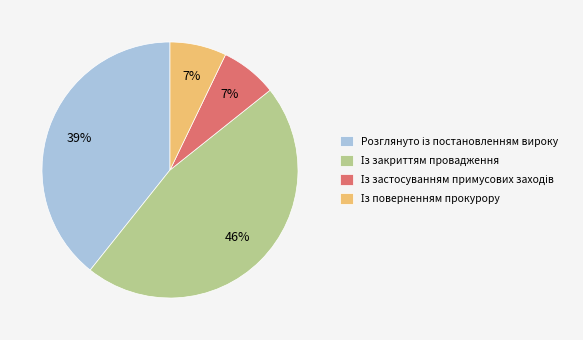

To the nearest percent, what is the difference between the largest and smallest slice percentages?

39%